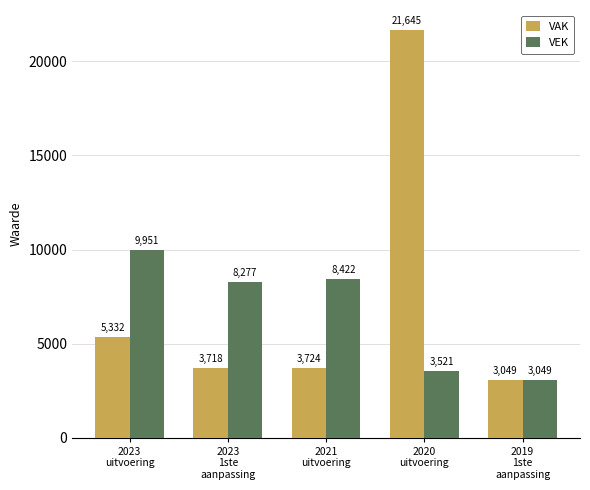

What is the difference between the VAK values at 2023
1ste
aanpassing and 2023
uitvoering?

1614